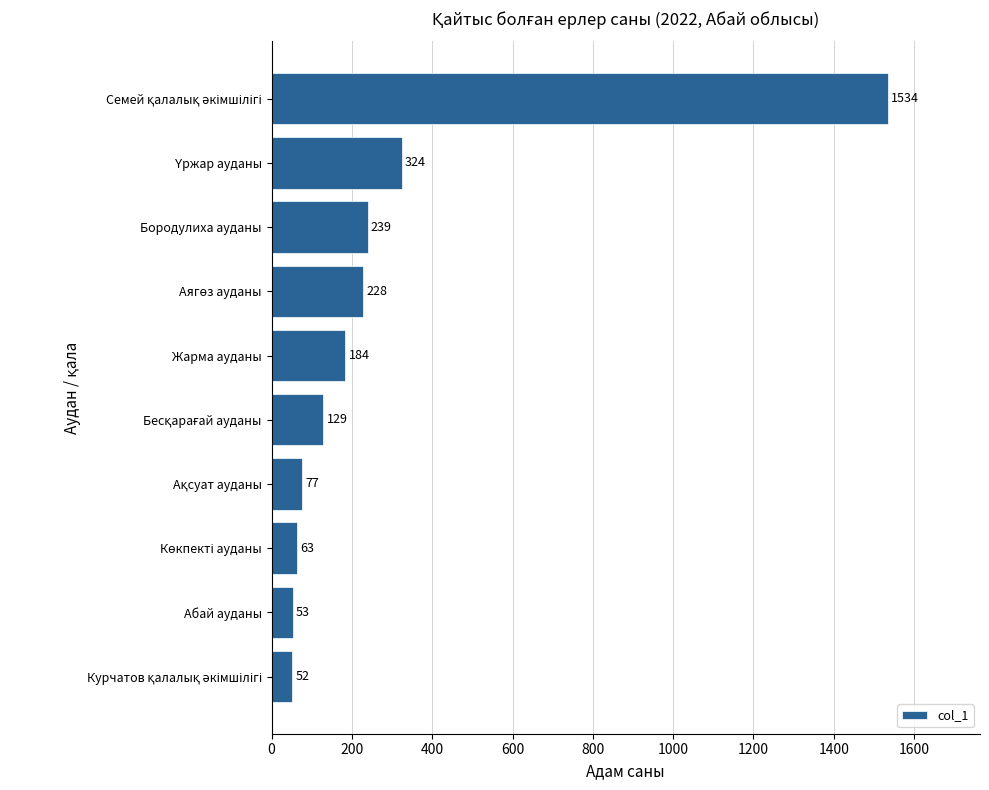

How many data points does each series have?

10